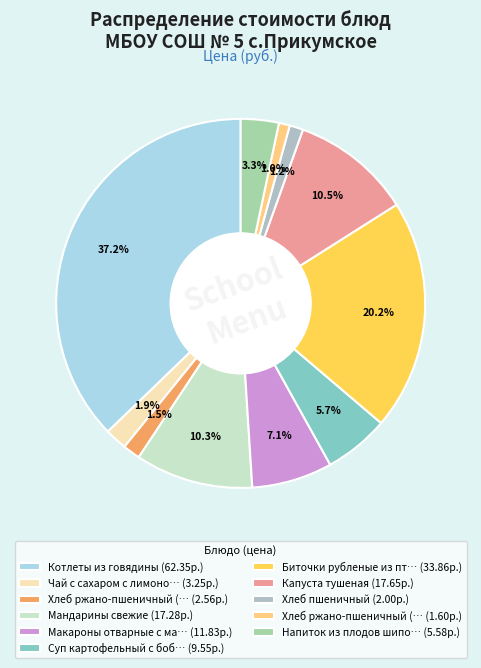

Count the number of slices in the pie.

11